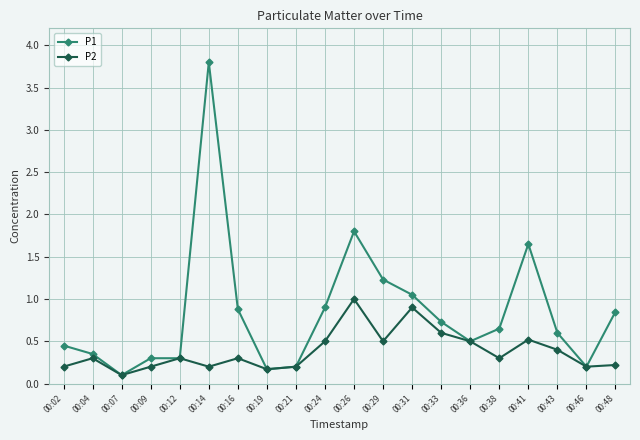

What is the value of the P1 point at the 8th from the left?

0.2